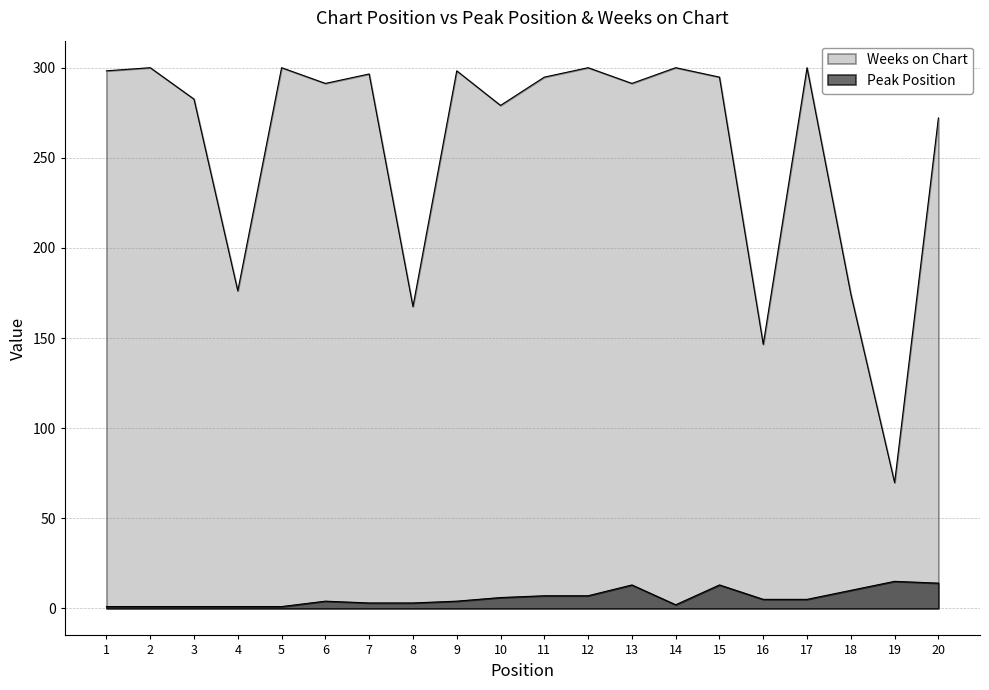

True or false: Weeks on Chart and Peak Position intersect in this chart.

False